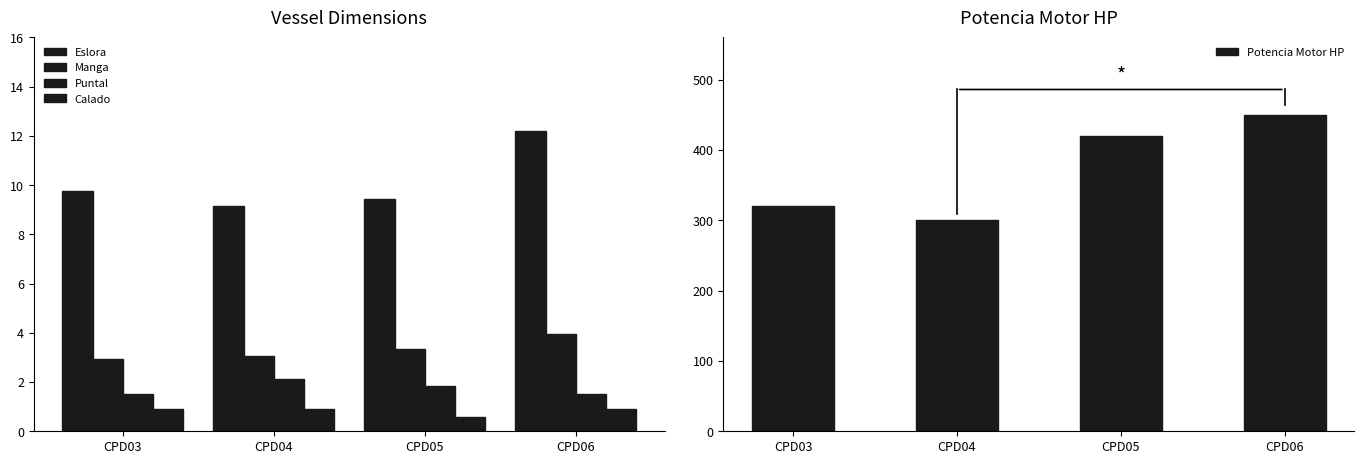

At how many categories does at least one series exceed 26?

4